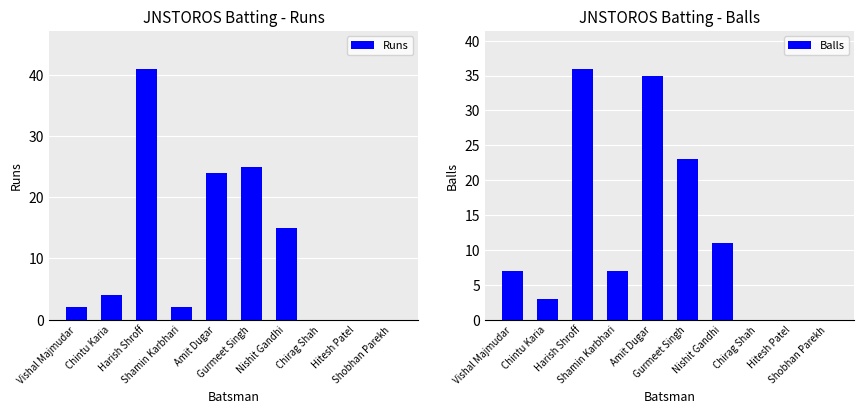

What are all the series names shown in the legend?

Runs, Balls